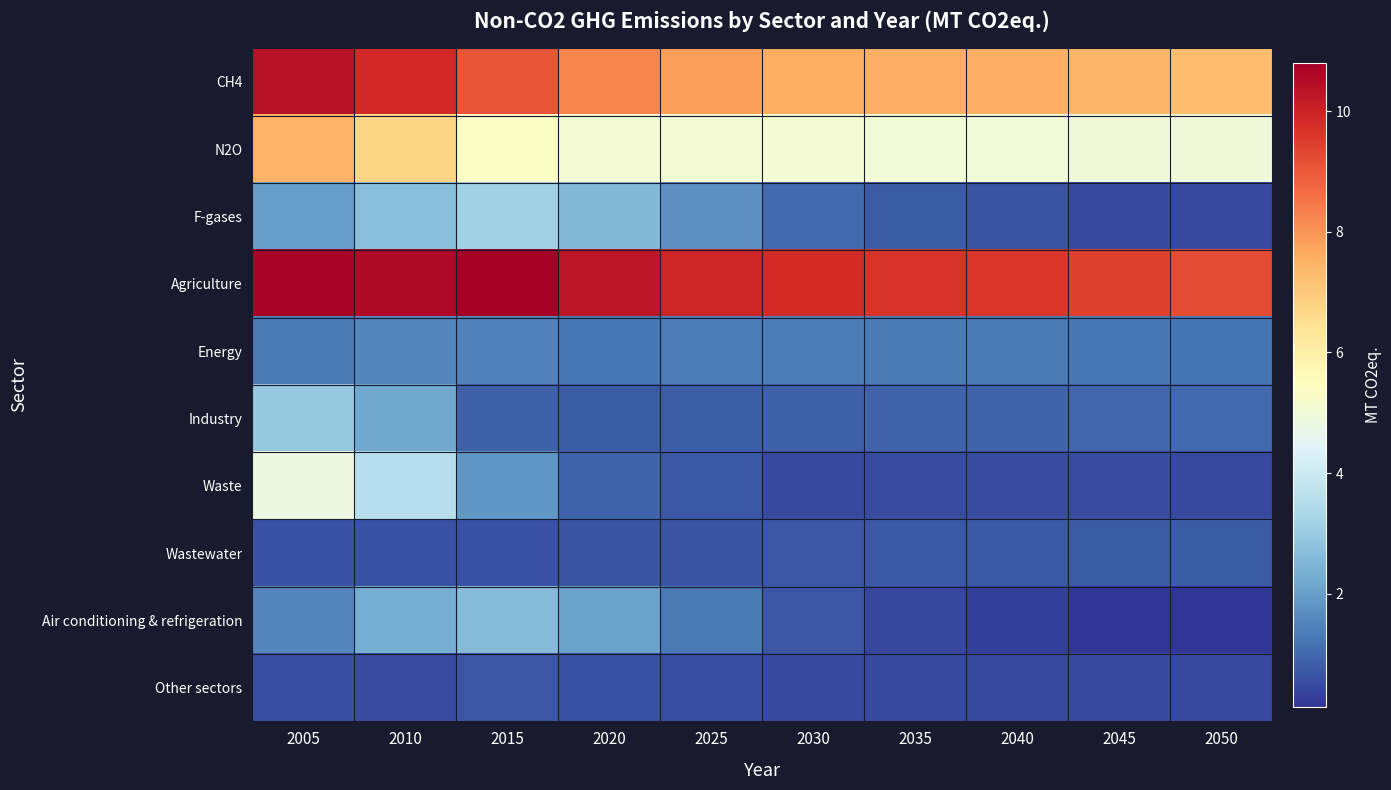

How many distinct data groups are displayed?

10